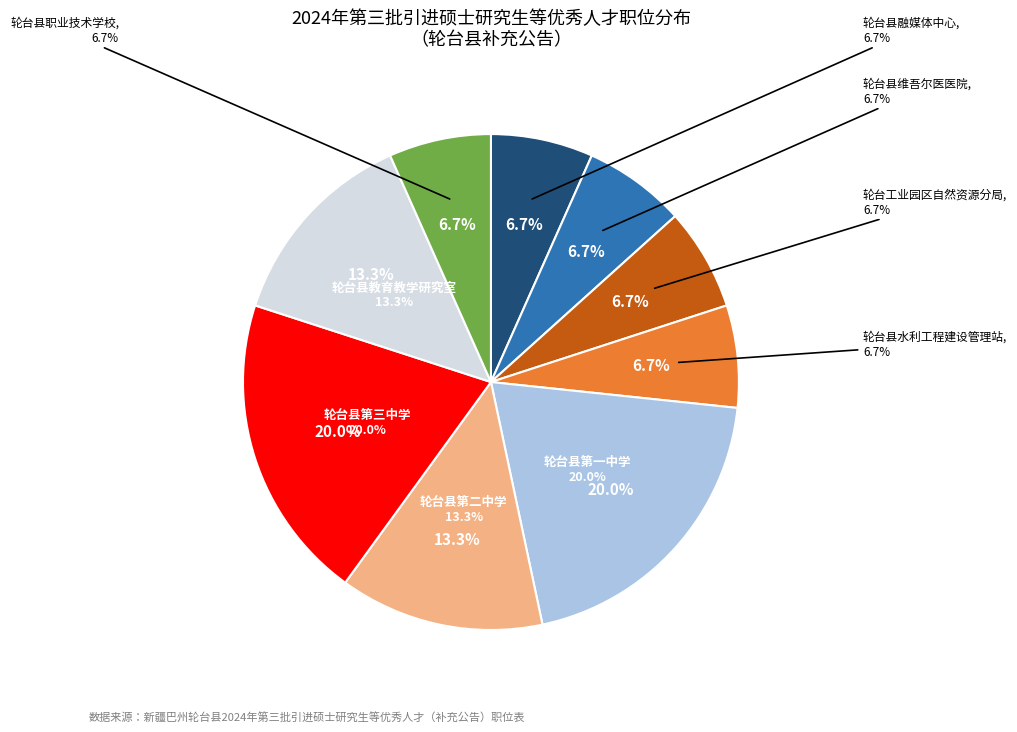

Does 轮台县第一中学 represent more than half of the total?

No